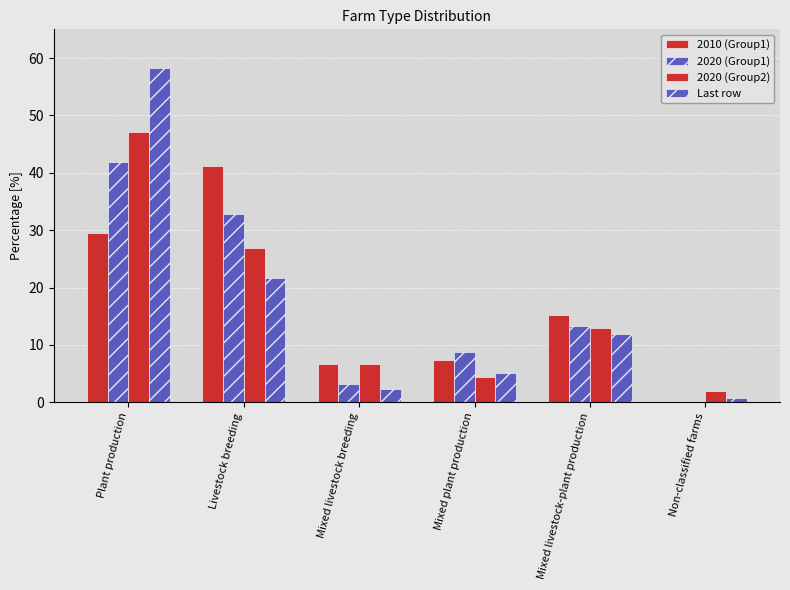

What is the total value across all series at Plant production?

176.7